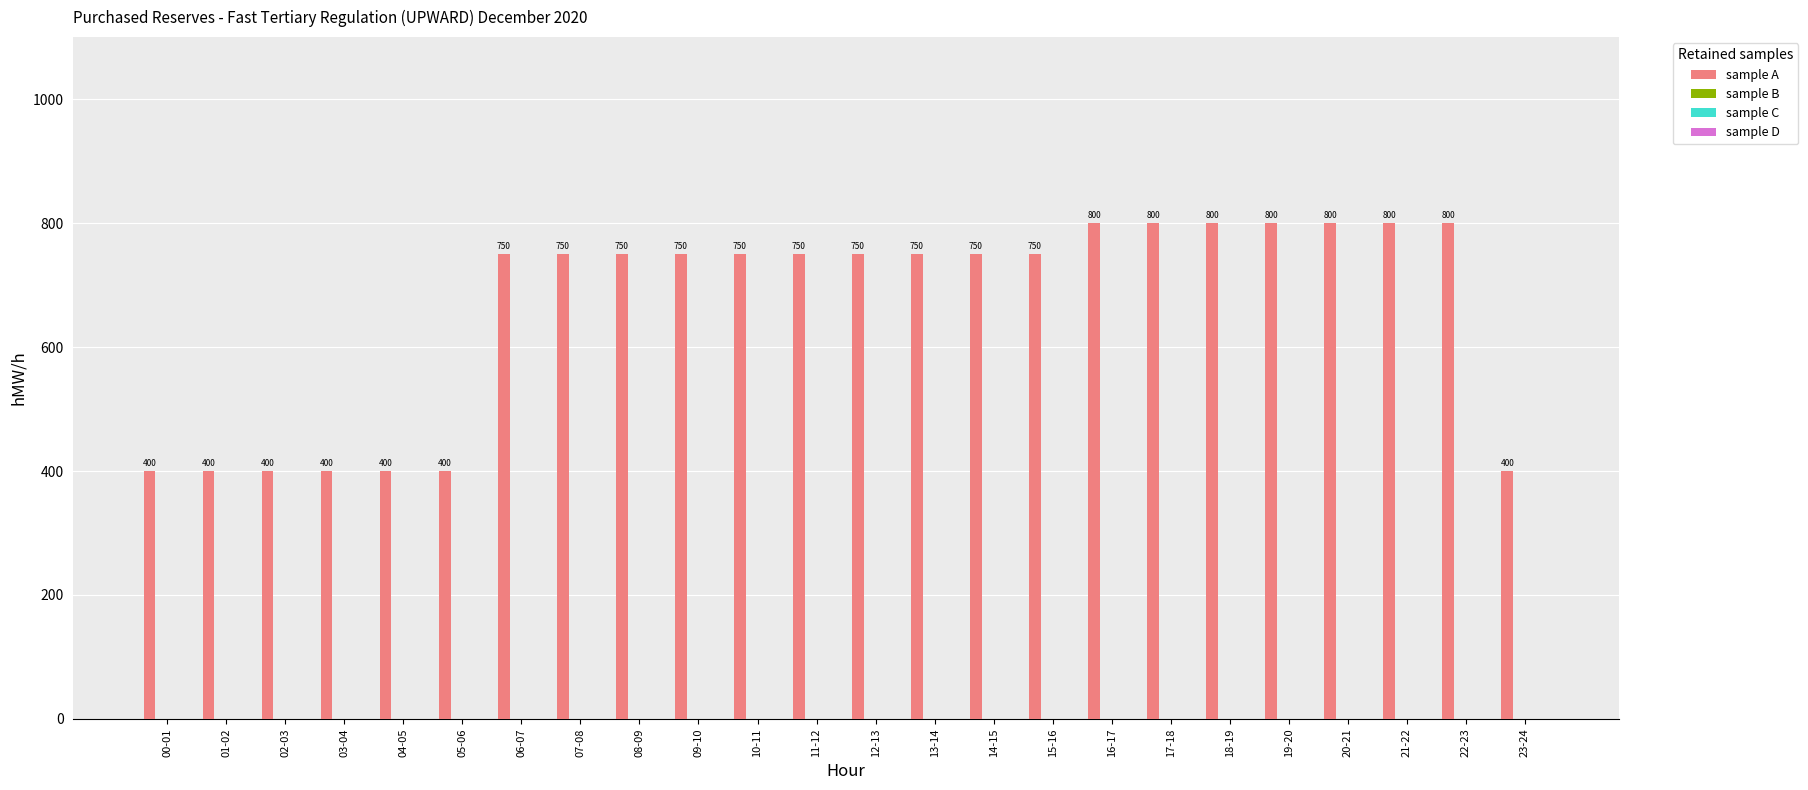

Reading right to left, list all the values displayed in this chart.

400	800	800	800	800	800	800	800	750	750	750	750	750	750	750	750	750	750	400	400	400	400	400	400